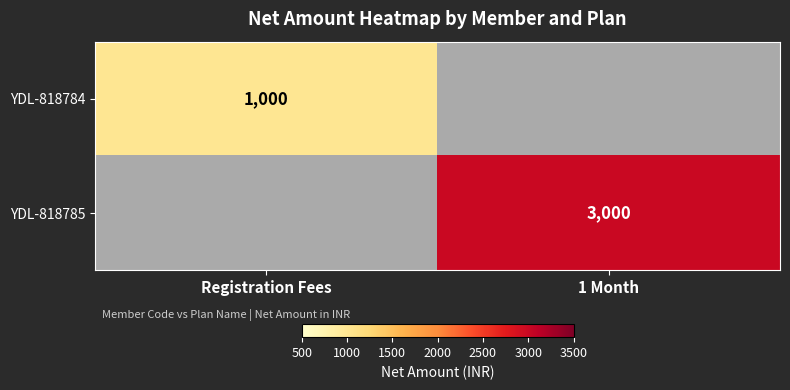

True or false: YDL-818784 has a value of 1622 at Registration Fees.

False